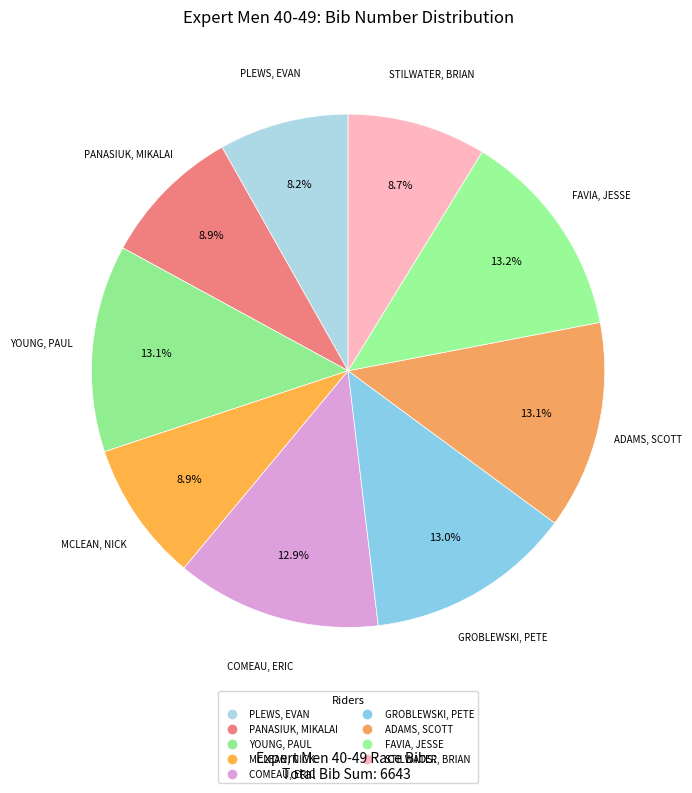

How many slices are in this pie chart?

9